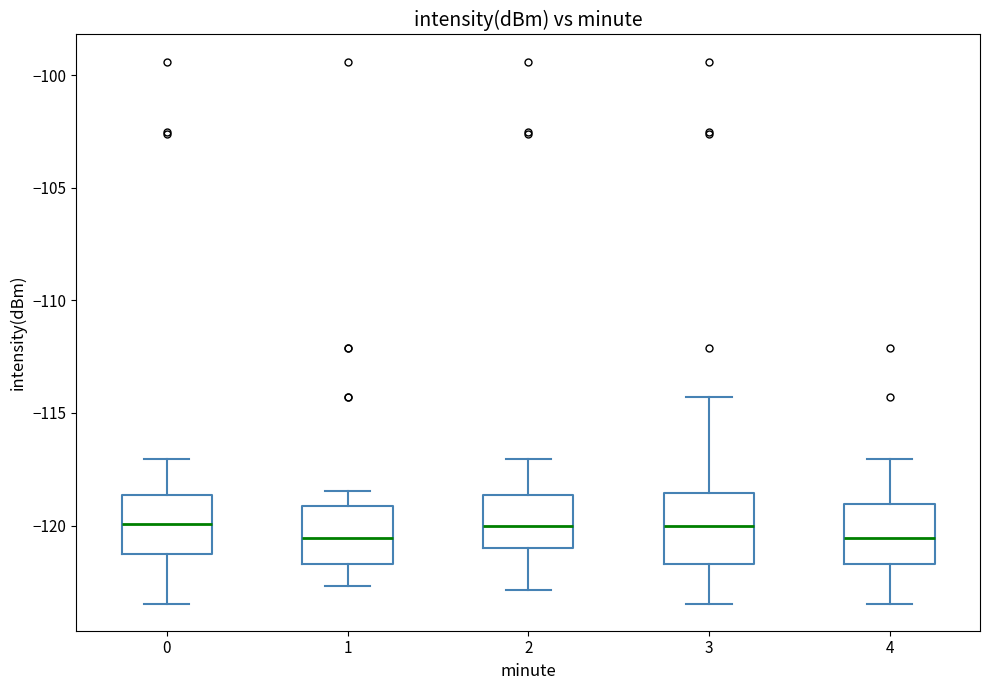

Where is the lower edge of the box at x = 1 on the y-axis? The values are not printed on the chart, so give them approximately, as read against the axis.

-121.5